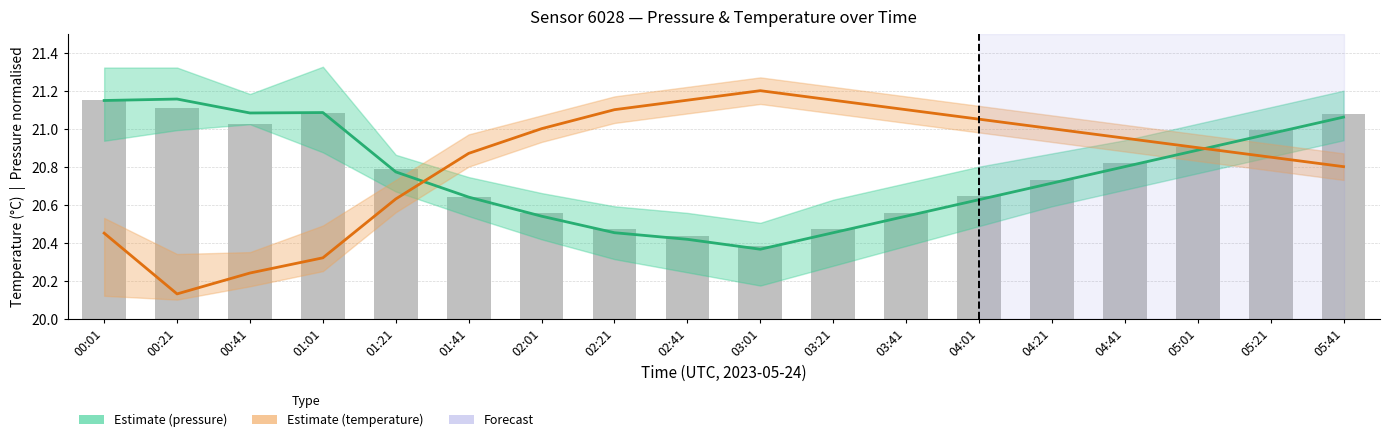

At which label does Pressure (estimate) reach its peak?

00:21